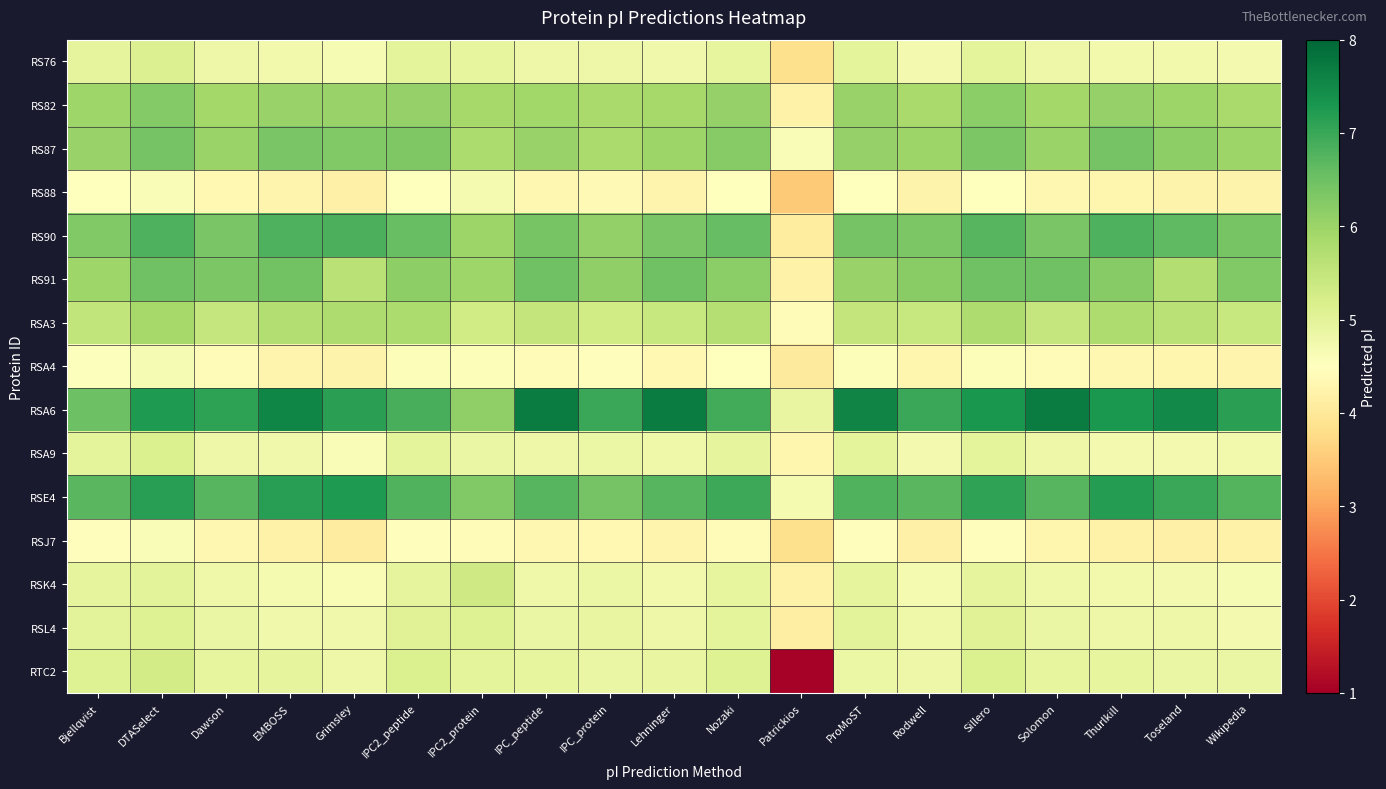

At how many categories does at least one series exceed 6?

18